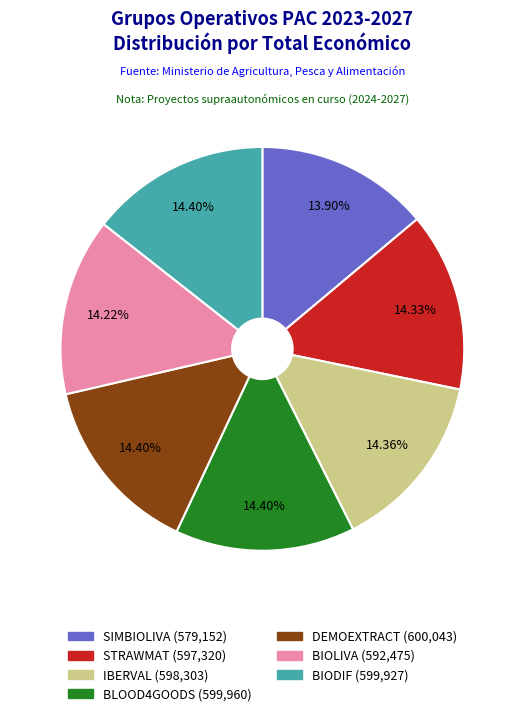

What percentage is the STRAWMAT slice, to the nearest percent?

14%